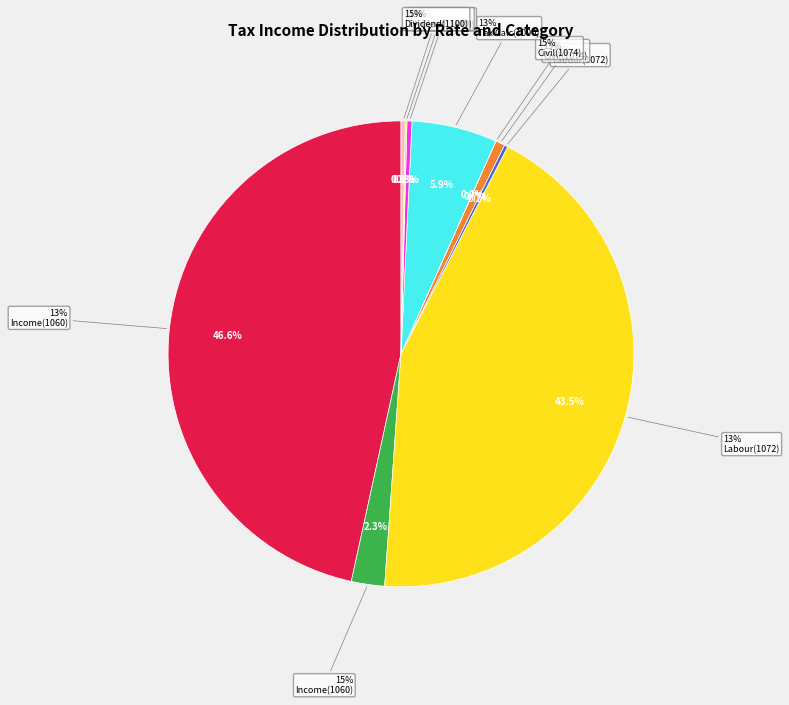

What is the change in value from 15% (1074) to 15% (1100)?

+855171741